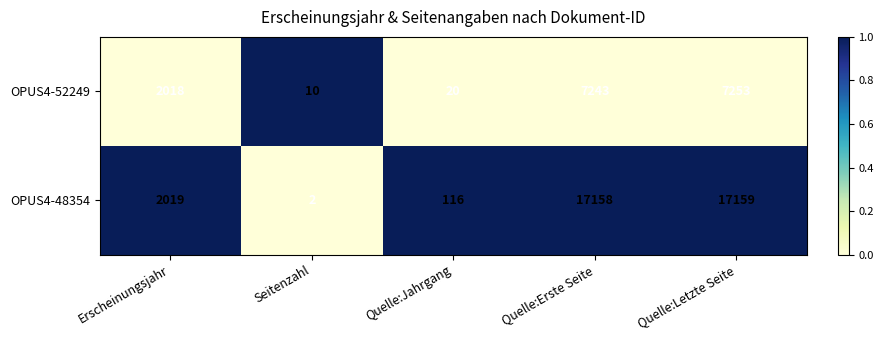

At which category is the sum across all series the highest?

Quelle:Letzte Seite